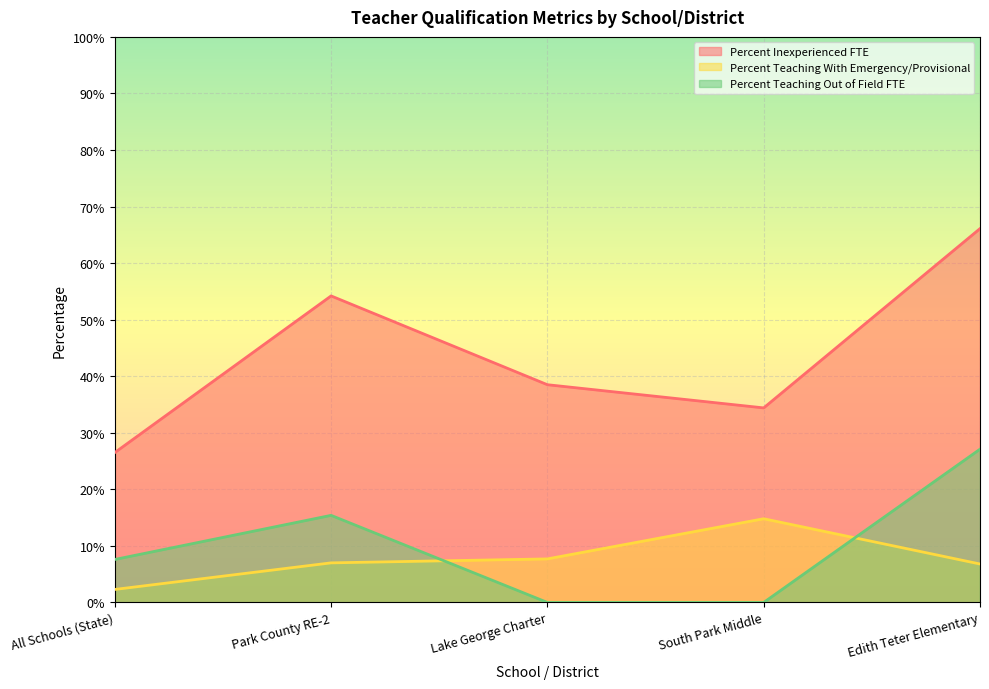

How many interior local peaks does the Percent Inexperienced FTE series have?

1